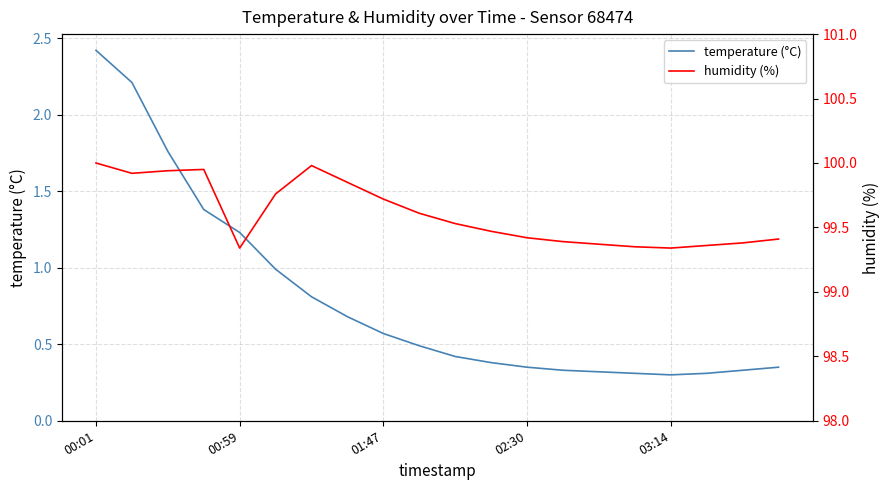

Between 6 and 5, which is larger?

5